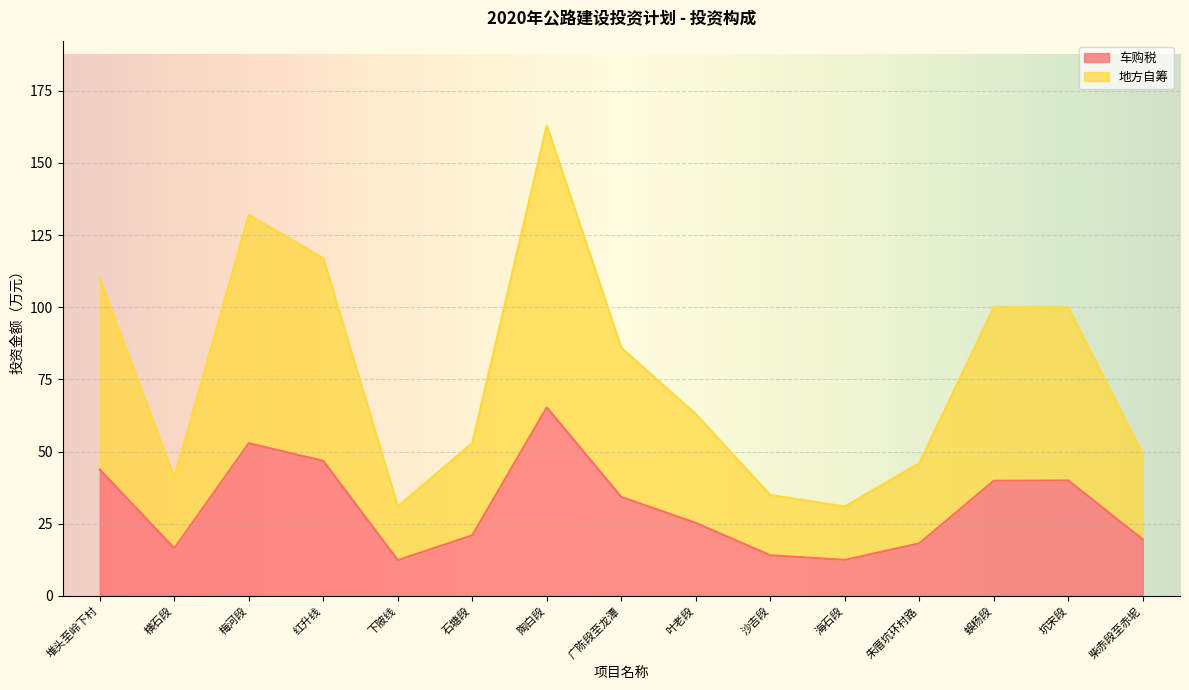

How many data points in 车购税 are less than 25?

7